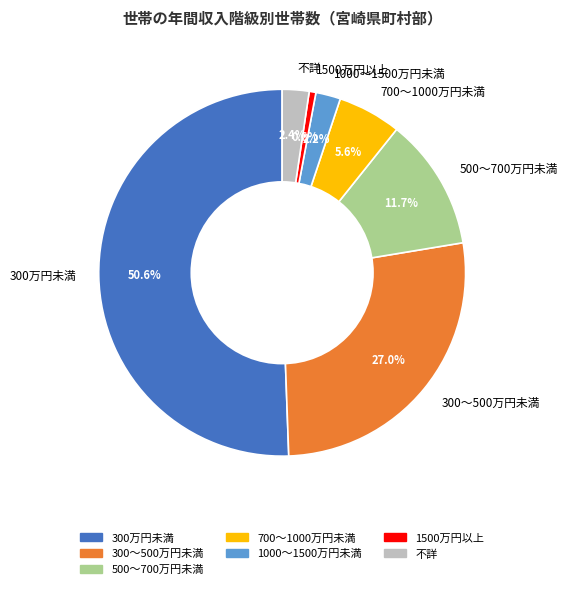

True or false: 700～1000万円未満 accounts for 6% of the total.

True